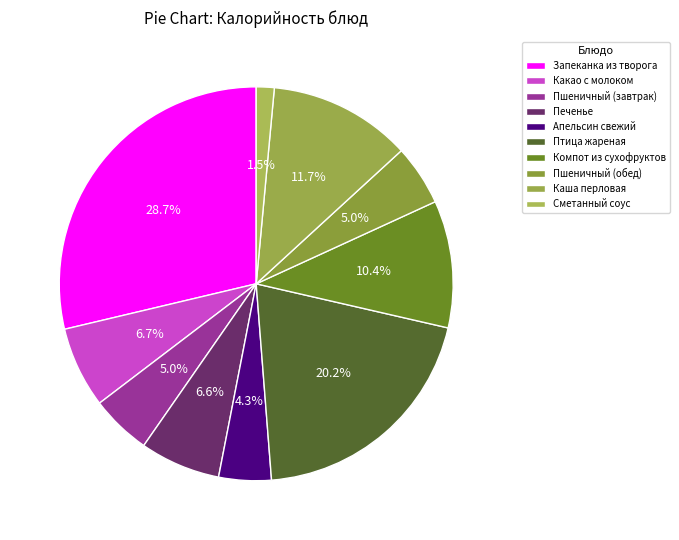

Which has a higher value, Сметанный соус or Пшеничный (завтрак)?

Пшеничный (завтрак)